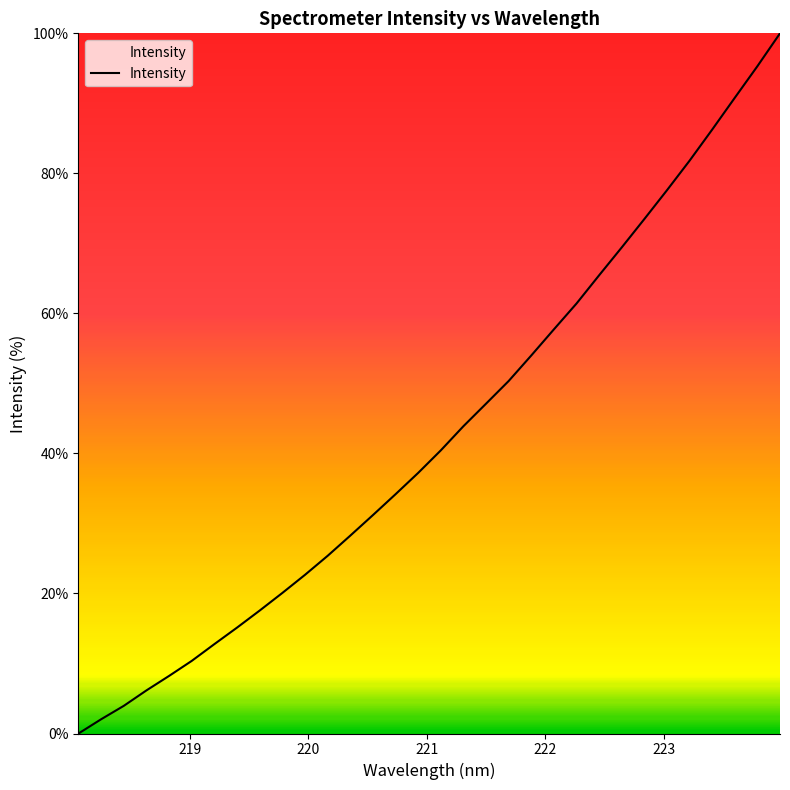

What is the difference between the maximum and minimum values?

100.0